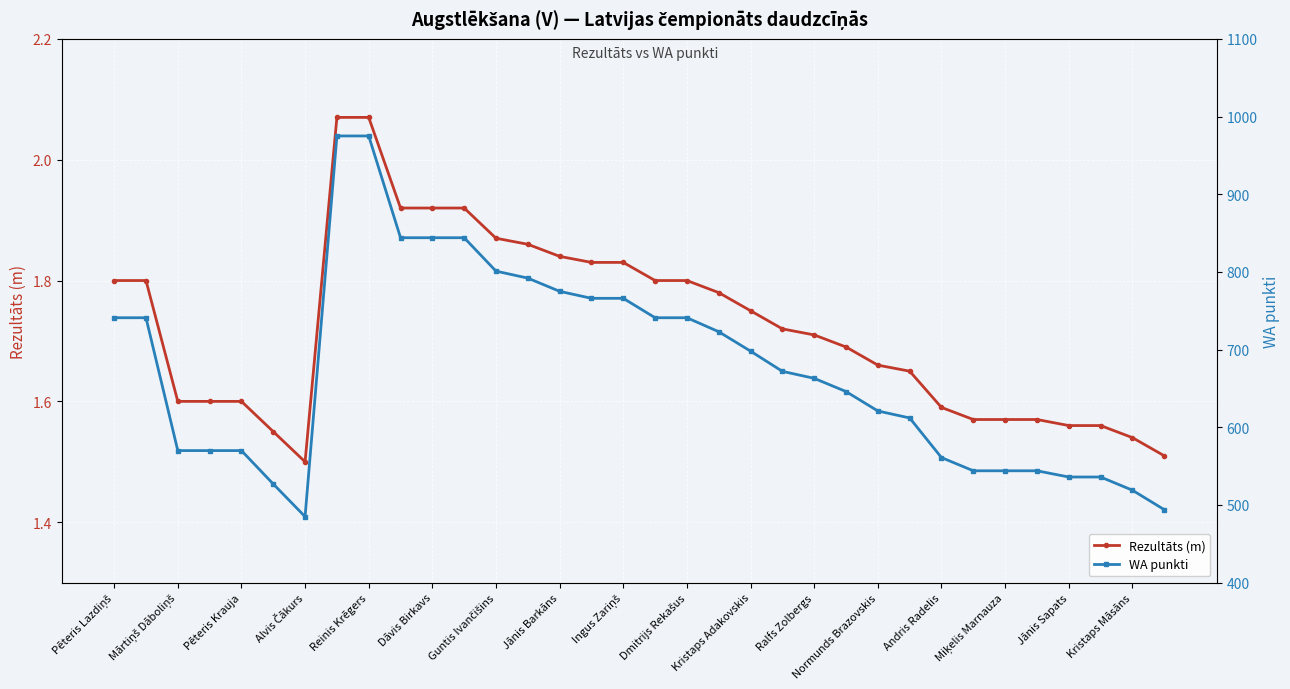

Count the Rezultāts (m) values in the range 1 to 2.

32